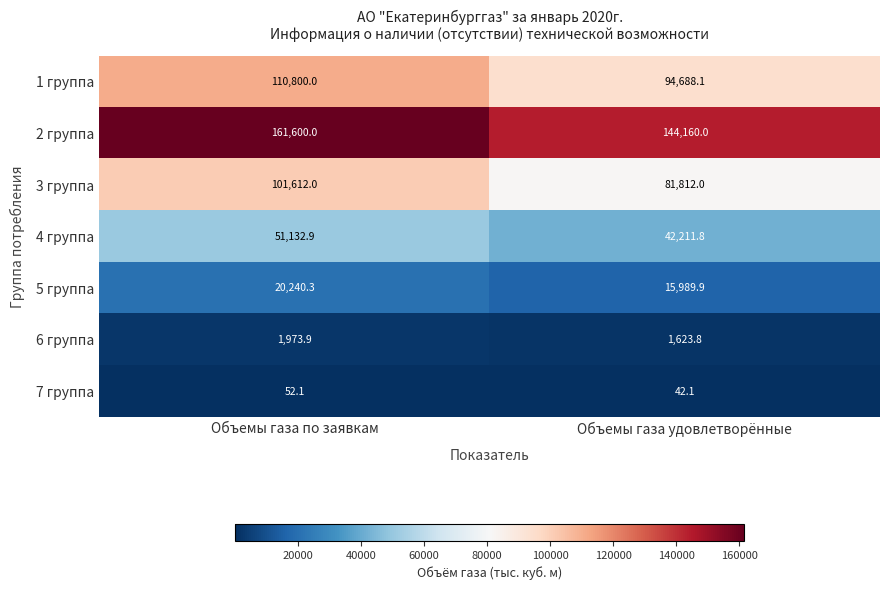

Rank the series at Объемы газа по заявкам from lowest to highest value.

7 группа, 6 группа, 5 группа, 4 группа, 3 группа, 1 группа, 2 группа